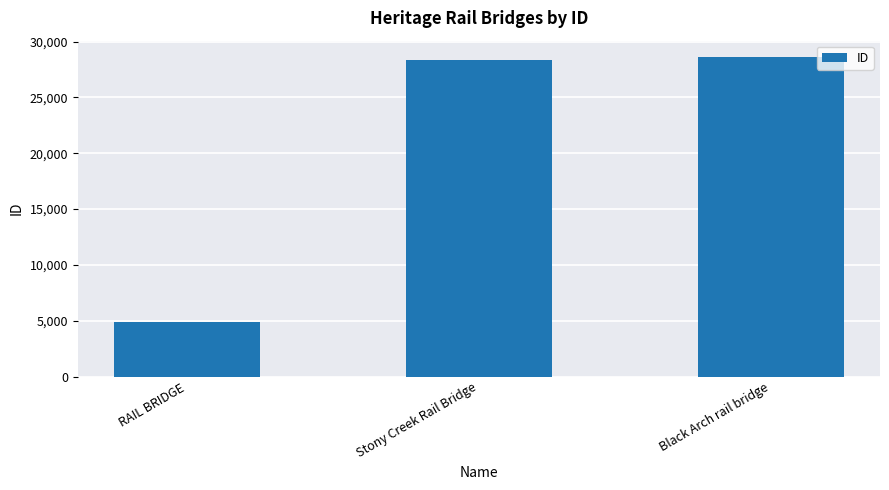

True or false: the data shows 28657 at Black Arch rail bridge.

True